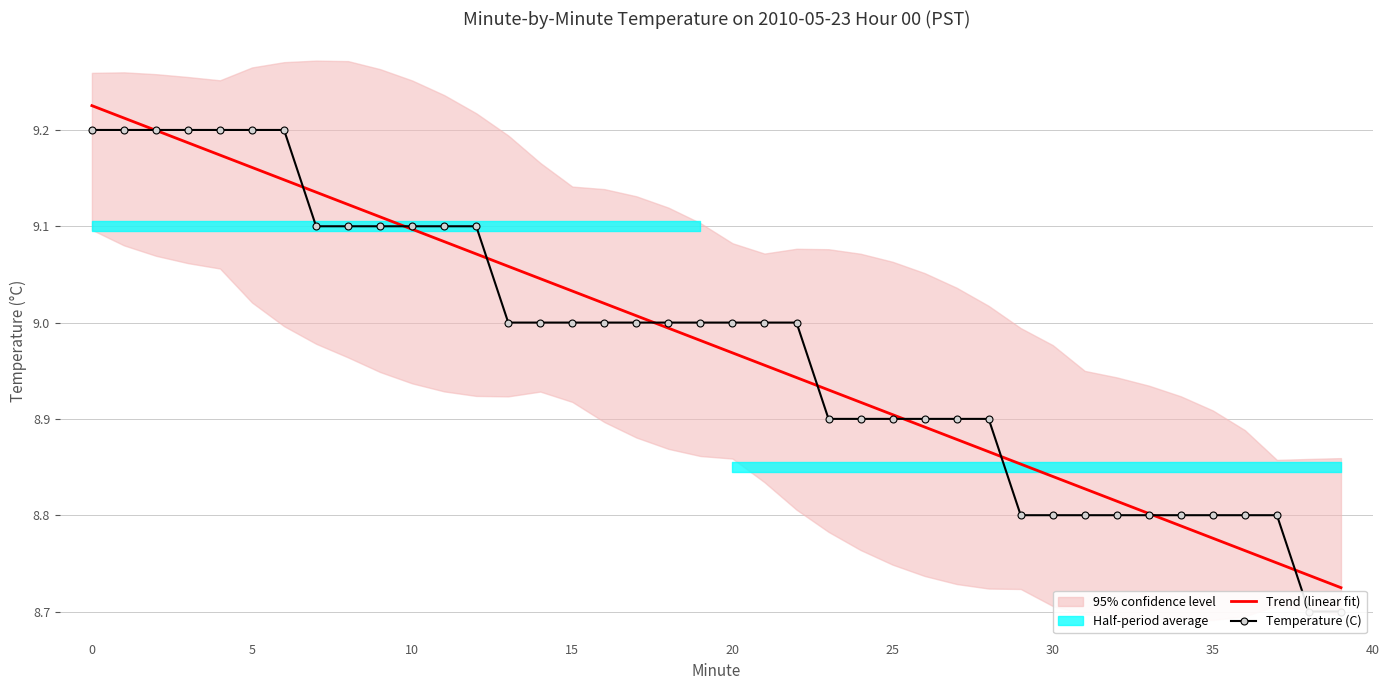

Is it true that Trend (linear fit) equals 4.4 at 15?

False